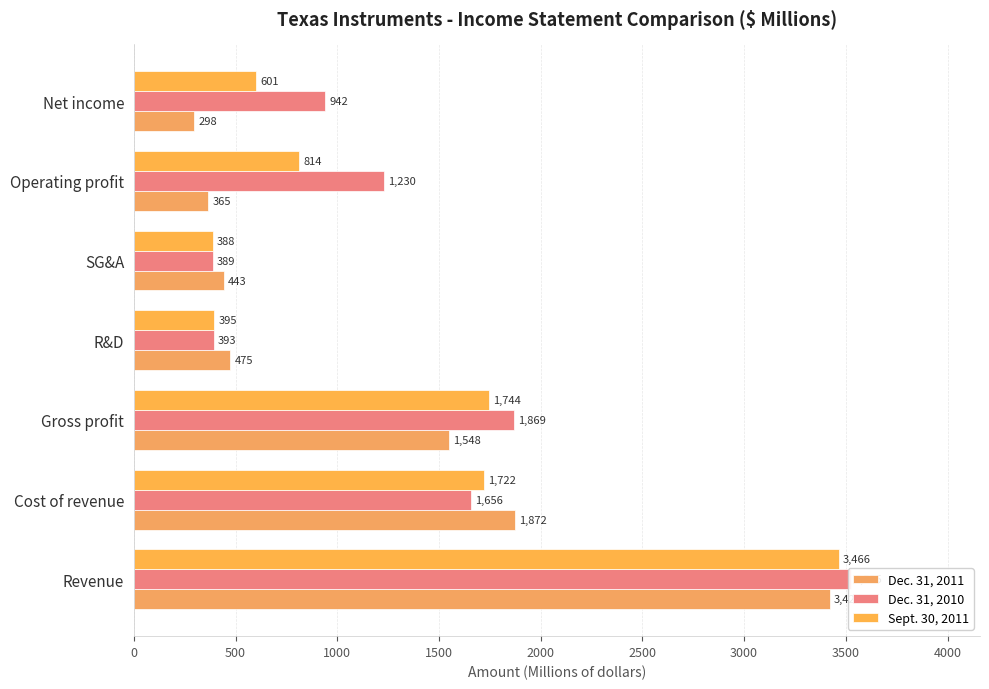

Which series has the largest range (max minus min)?

Dec. 31, 2010